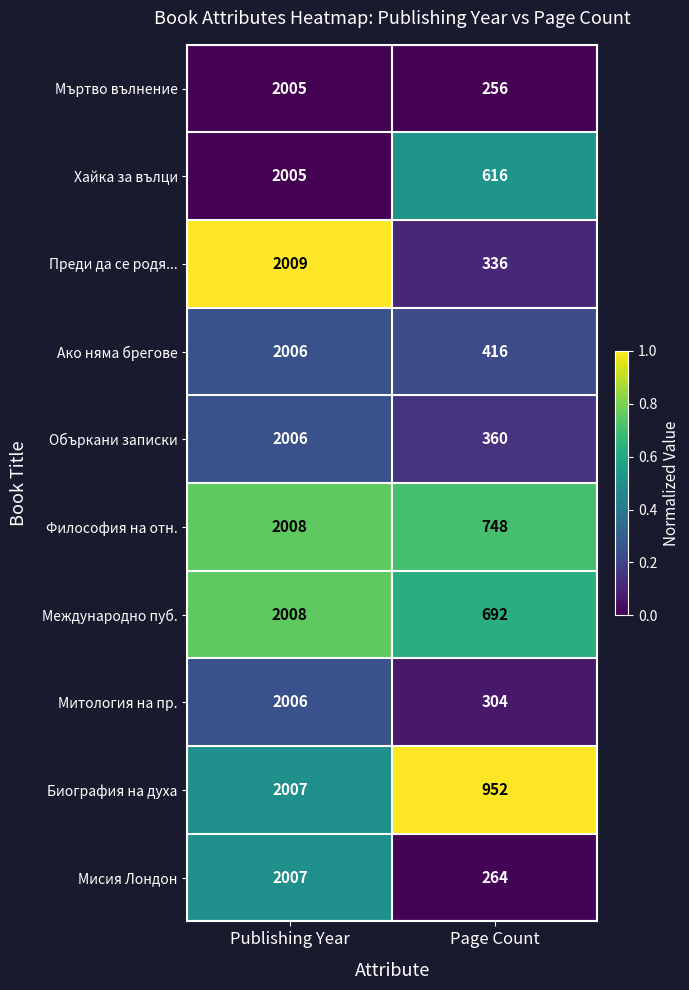

At which category does the chart reach its minimum across all series?

Page Count